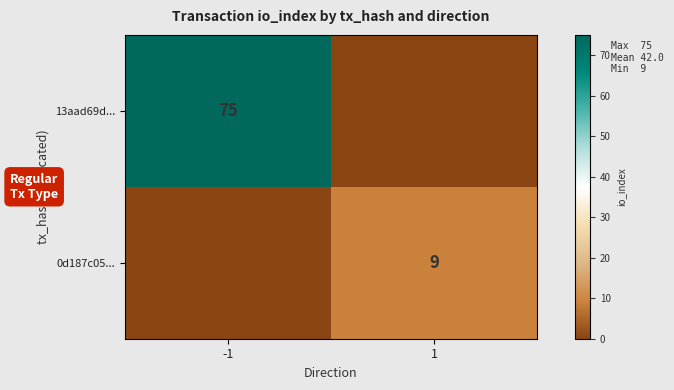

Is the value of 0d187c05... at 1 greater than the value of 13aad69d... at -1?

No